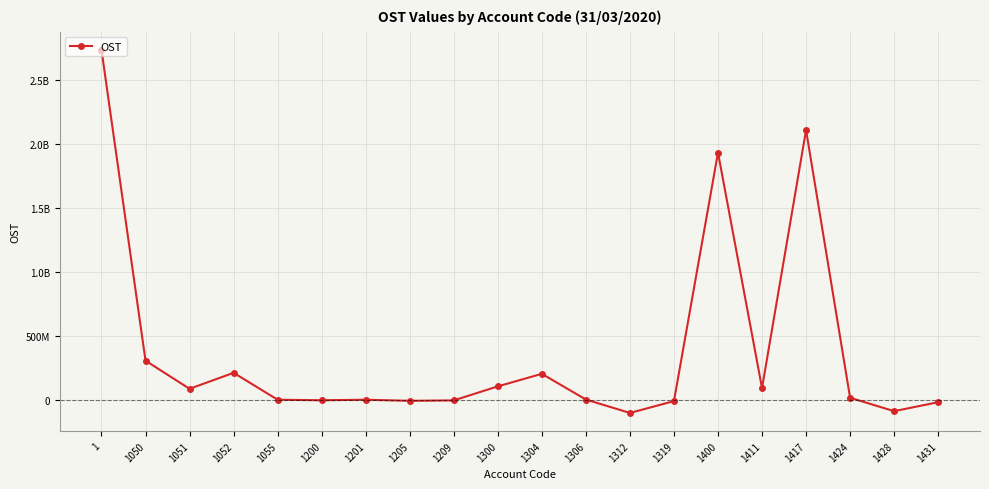

What is the average value?

382022306